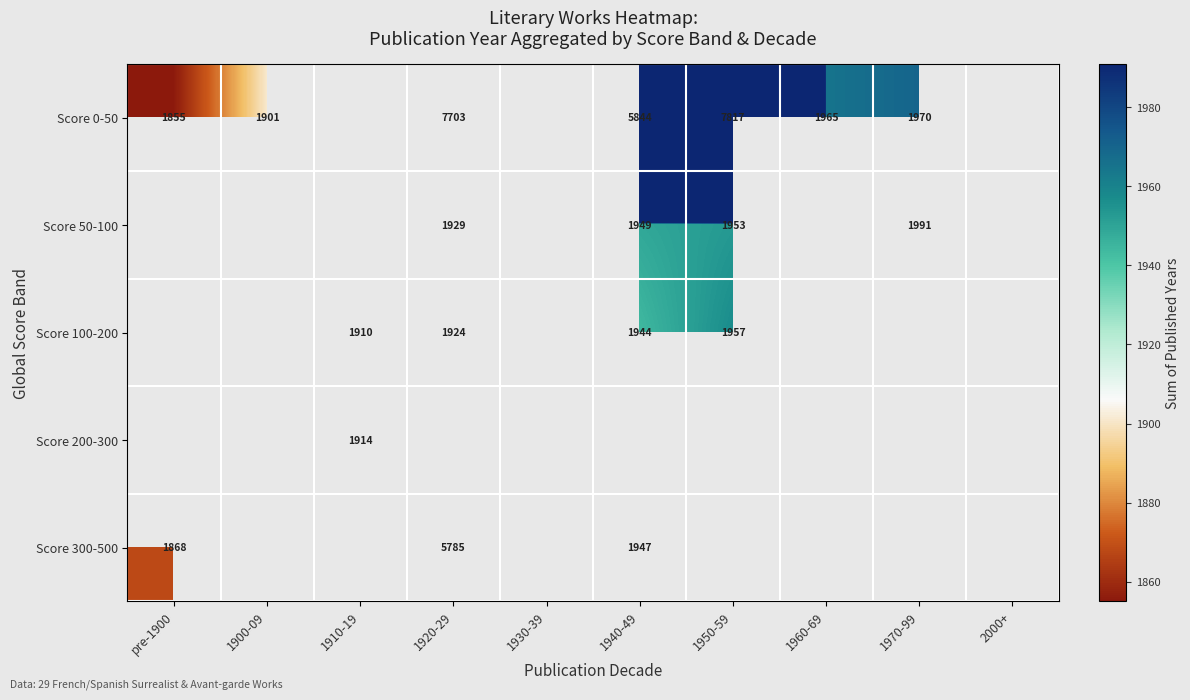

Count the number of data series in this chart.

5